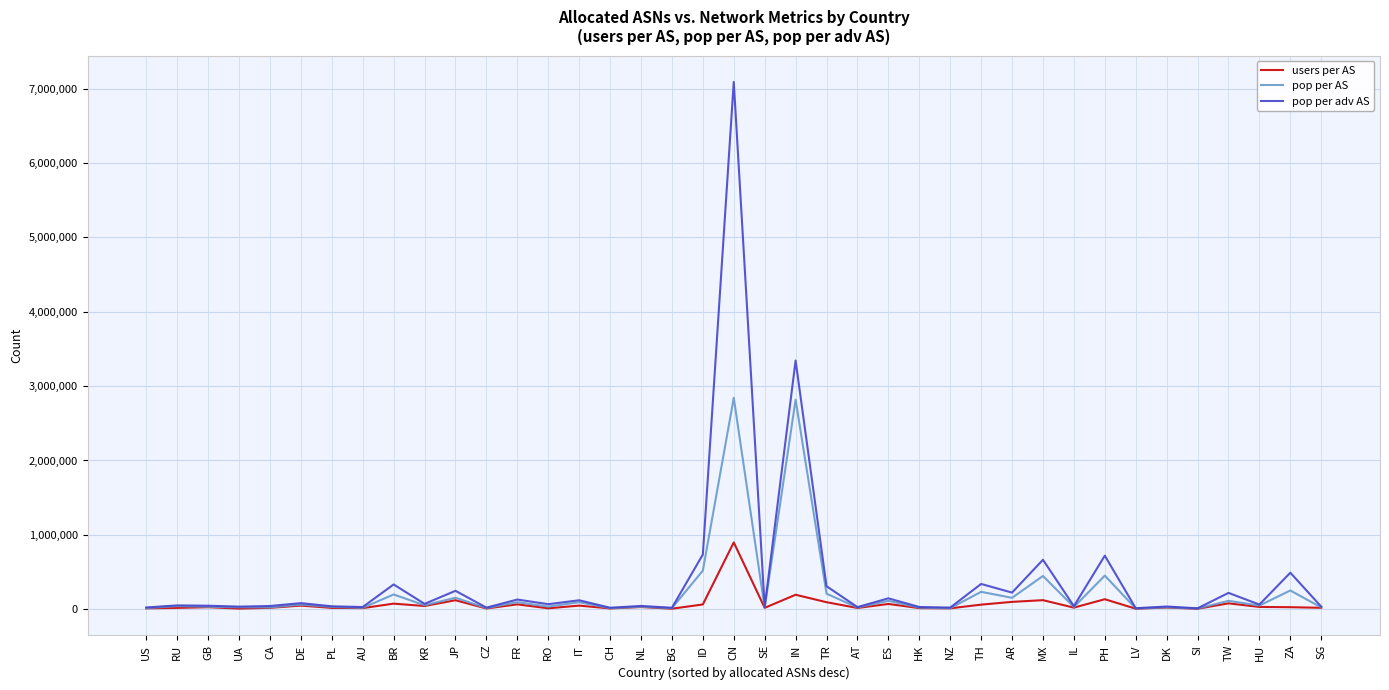

Where is pop per AS nearest to the value 1426103?

ID